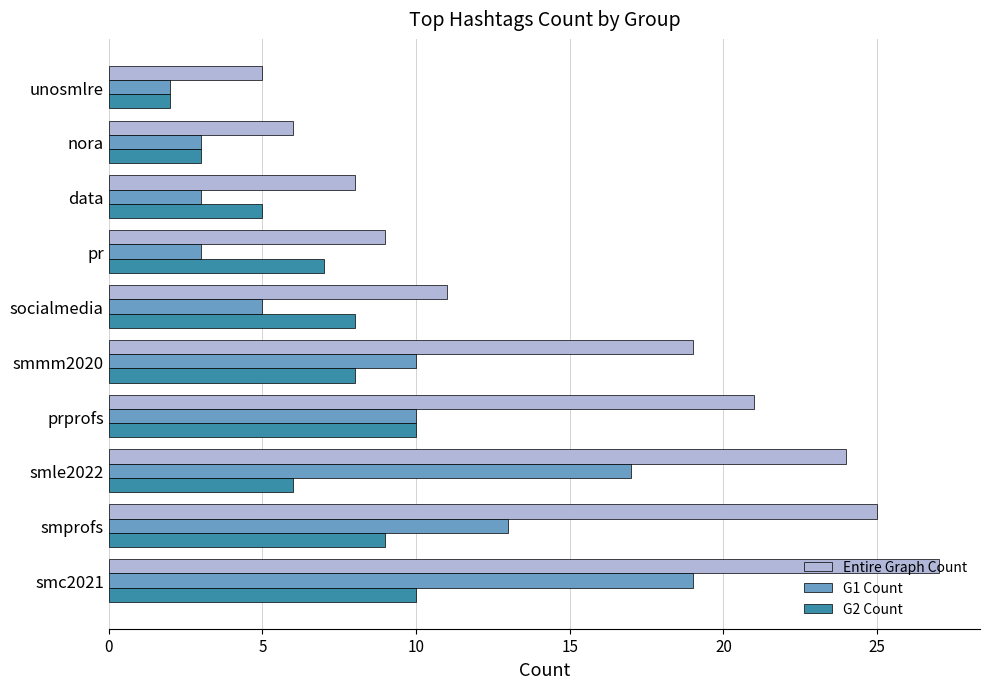

Which series has the largest total across all categories?

Entire Graph Count